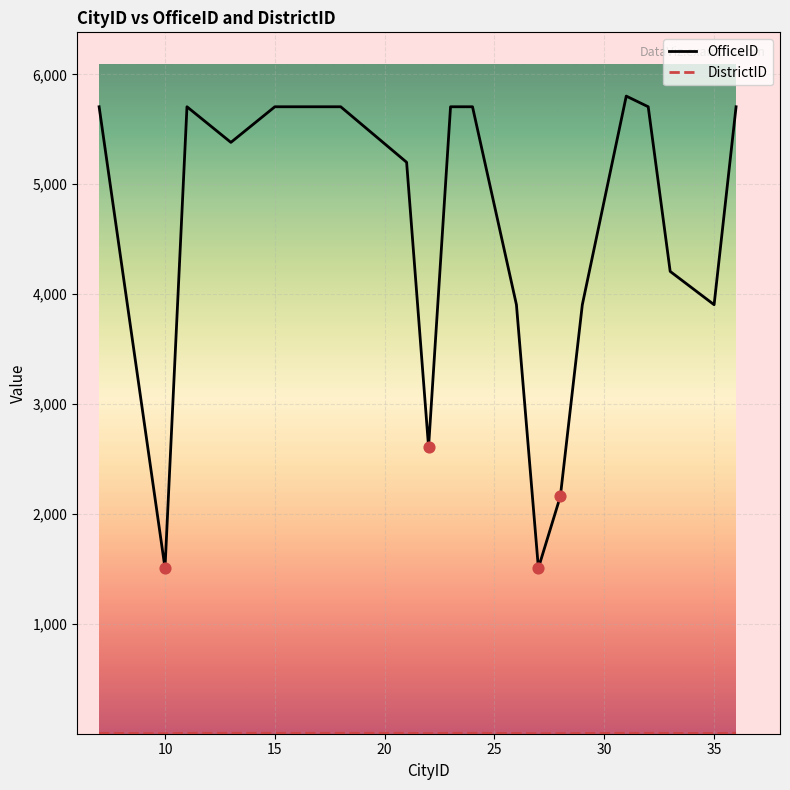

Which series has the largest total across all categories?

OfficeID